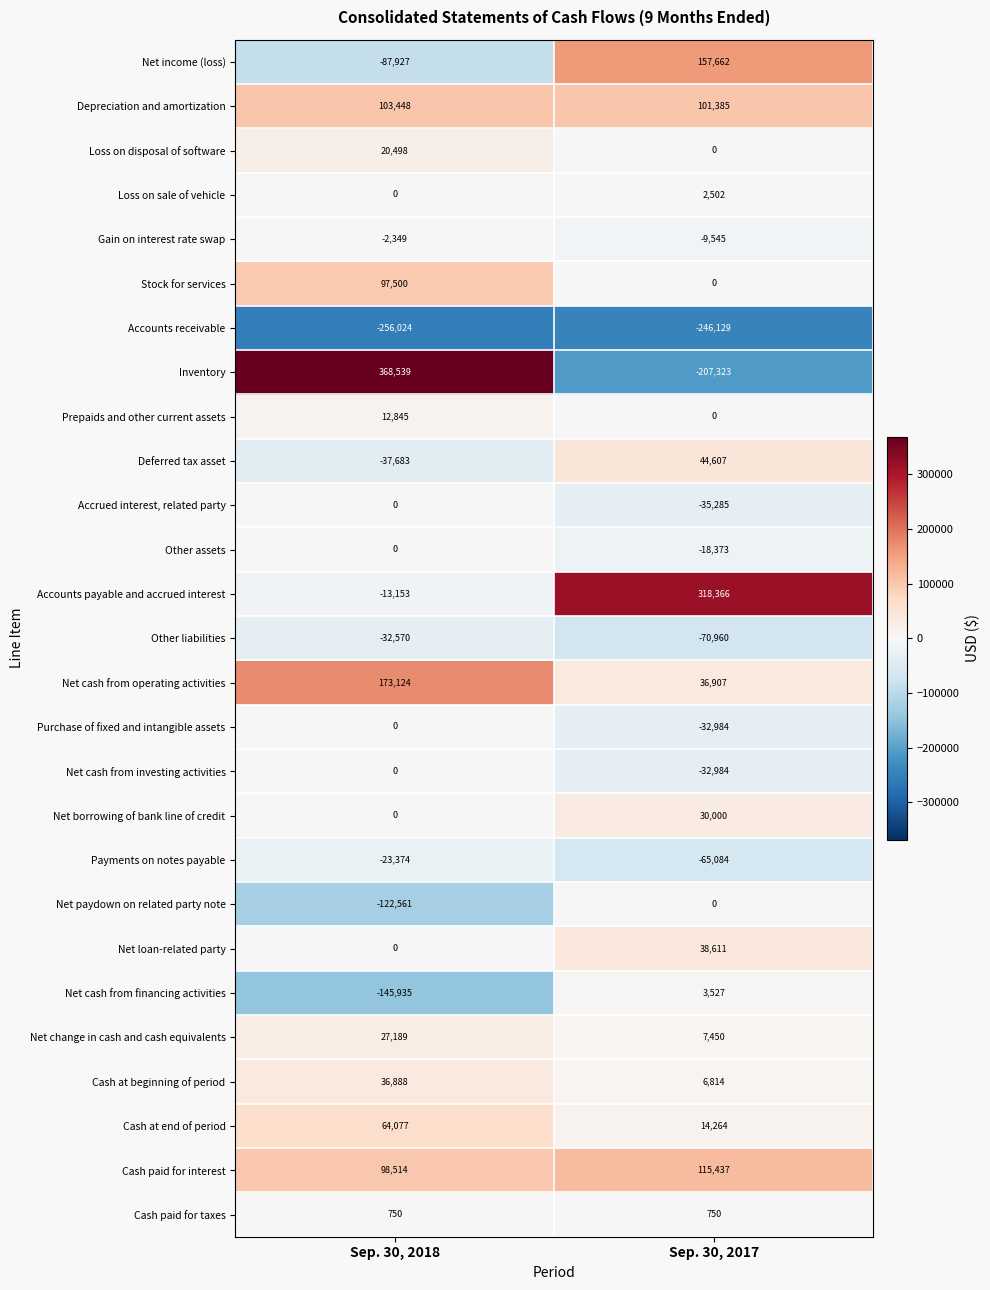

What is the difference between the maximum and minimum values in the Accounts payable and accrued interest series?

331519